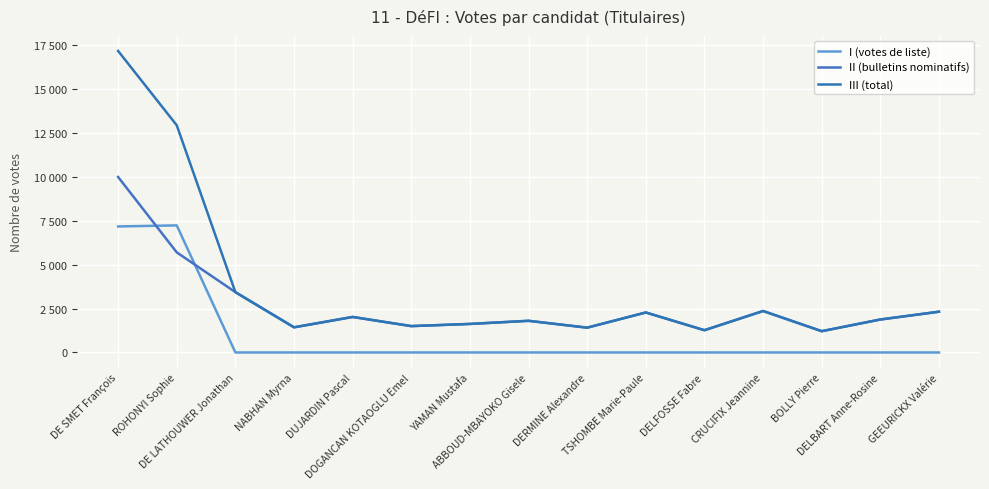

Reading left to right, what are all the values shown in this chart?

I (votes de liste): DE SMET François=7182	ROHONYI Sophie=7242	DE LATHOUWER Jonathan=0	NABHAN Myrna=0	DUJARDIN Pascal=0	DOGANCAN KOTAOGLU Emel=0	YAMAN Mustafa=0	ABBOUD-MBAYOKO Gisele=0	DERMINE Alexandre=0	TSHOMBE Marie-Paule=0	DELFOSSE Fabre=0	CRUCIFIX Jeannine=0	BOLLY Pierre=0	DELBART Anne-Rosine=0	GEEURICKX Valérie=0
II (bulletins nominatifs): DE SMET François=10000	ROHONYI Sophie=5704	DE LATHOUWER Jonathan=3437	NABHAN Myrna=1433	DUJARDIN Pascal=2024	DOGANCAN KOTAOGLU Emel=1502	YAMAN Mustafa=1626	ABBOUD-MBAYOKO Gisele=1804	DERMINE Alexandre=1413	TSHOMBE Marie-Paule=2279	DELFOSSE Fabre=1268	CRUCIFIX Jeannine=2363	BOLLY Pierre=1213	DELBART Anne-Rosine=1878	GEEURICKX Valérie=2323
III (total): DE SMET François=17182	ROHONYI Sophie=12946	DE LATHOUWER Jonathan=3437	NABHAN Myrna=1433	DUJARDIN Pascal=2024	DOGANCAN KOTAOGLU Emel=1502	YAMAN Mustafa=1626	ABBOUD-MBAYOKO Gisele=1804	DERMINE Alexandre=1413	TSHOMBE Marie-Paule=2279	DELFOSSE Fabre=1268	CRUCIFIX Jeannine=2363	BOLLY Pierre=1213	DELBART Anne-Rosine=1878	GEEURICKX Valérie=2323